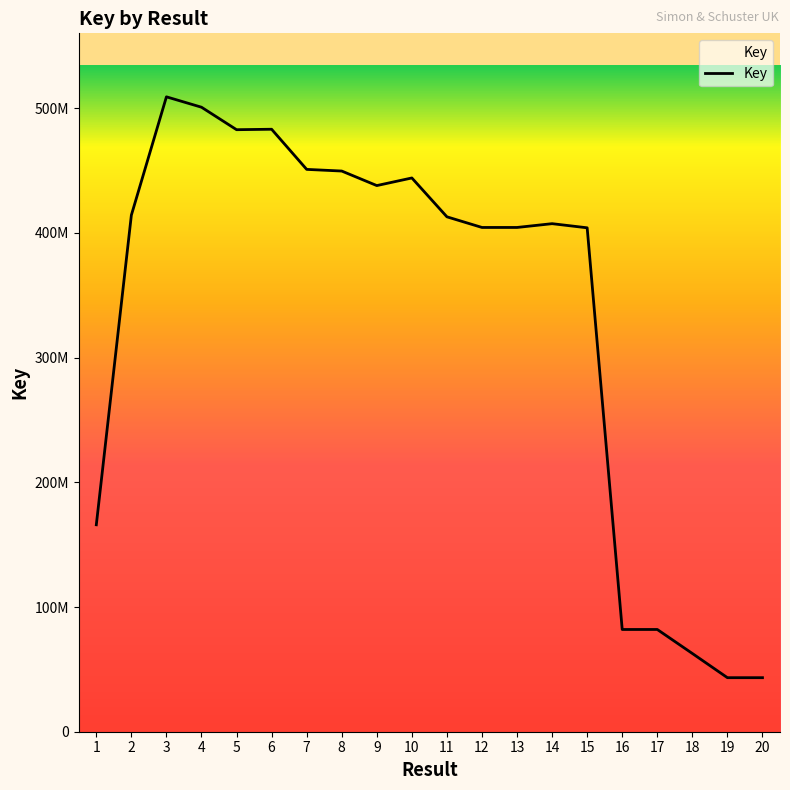

Is this an area chart (filled region under the line)?

Yes